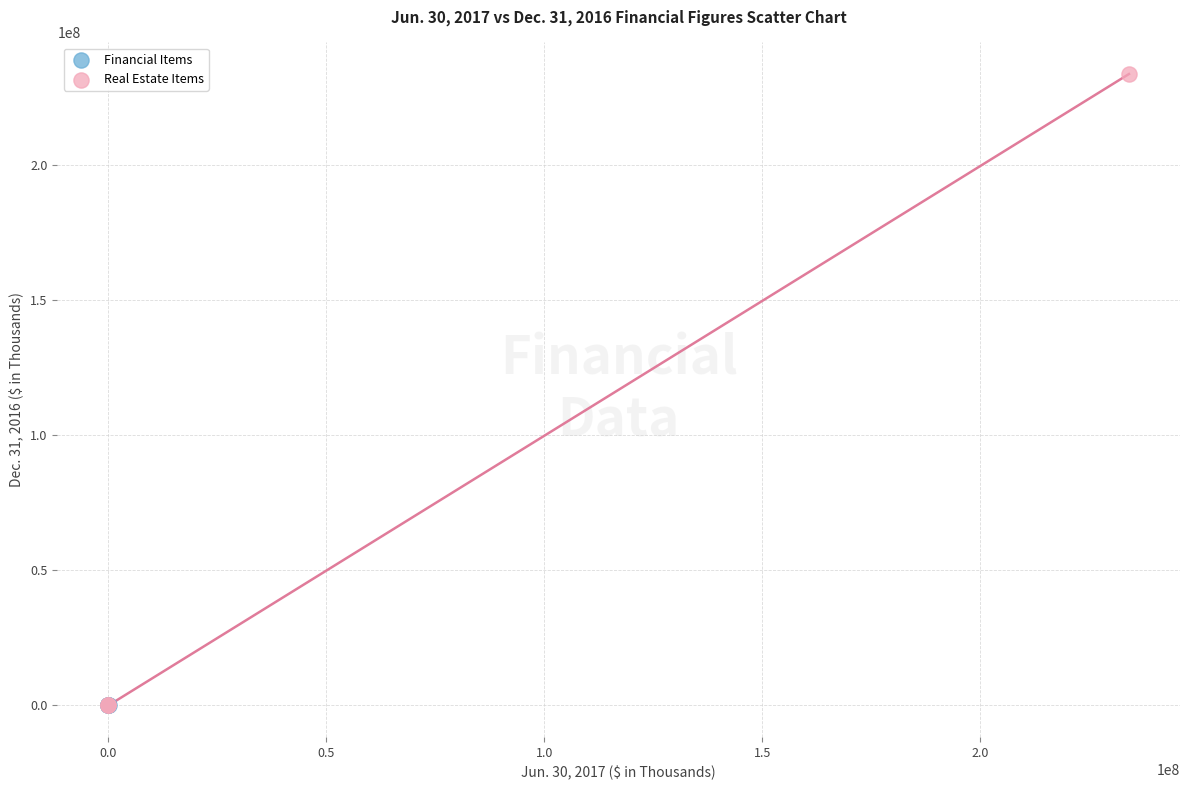

Which series contains the highest Y value?

Real Estate Items